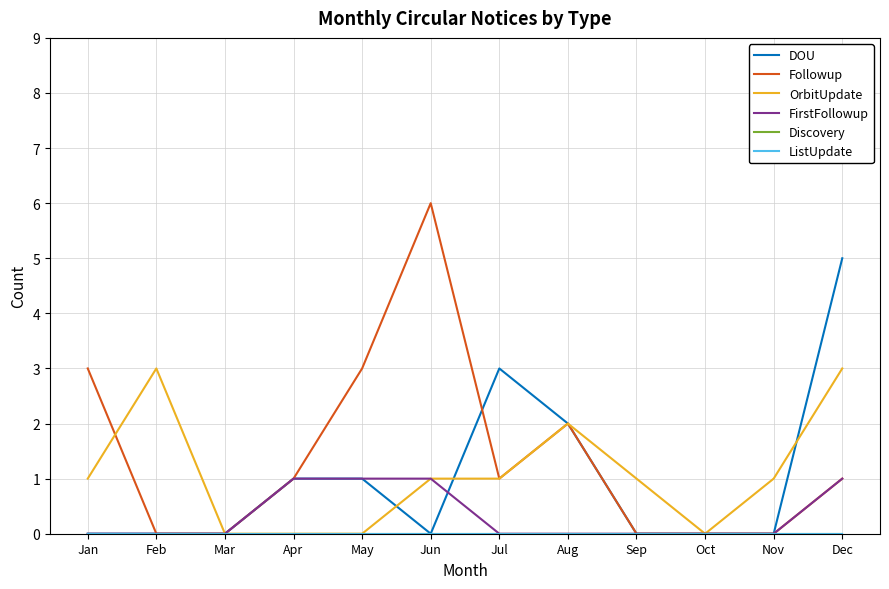

What is the maximum value shown in the chart?

6